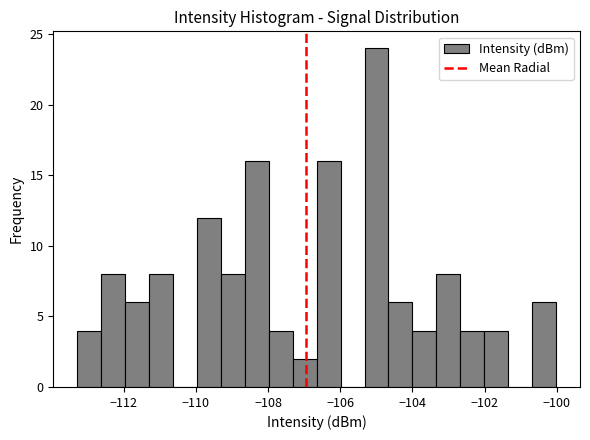

Around what value on the x-axis is the tallest bar? Give the approximate position of its centre, as read against the axis.

-105.0